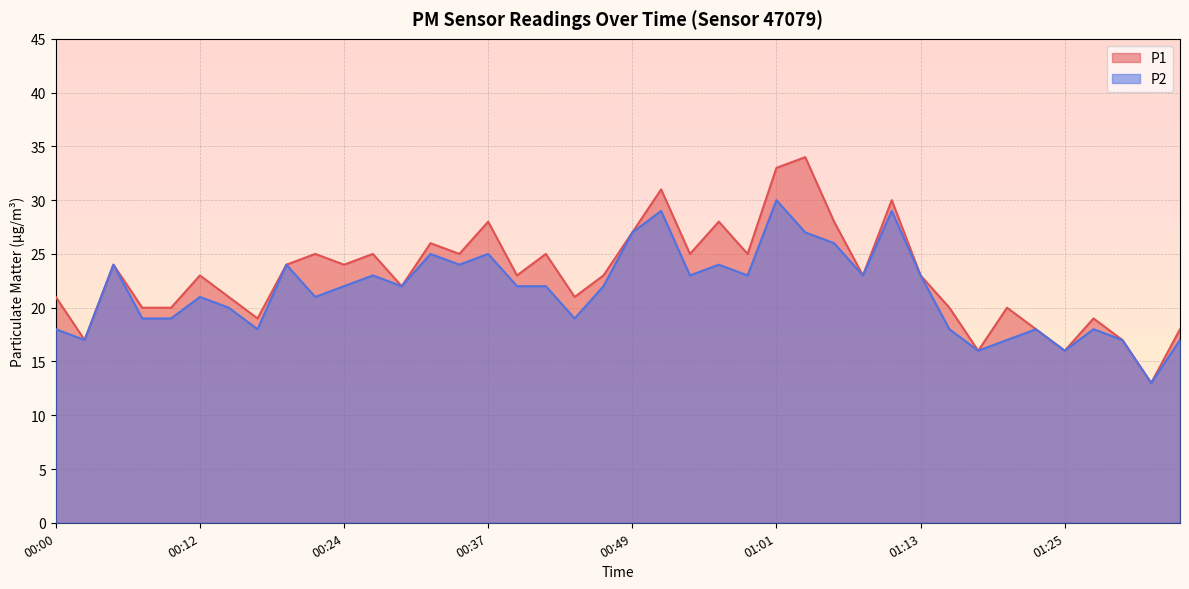

Where does the P1 series first go above 23?

00:05